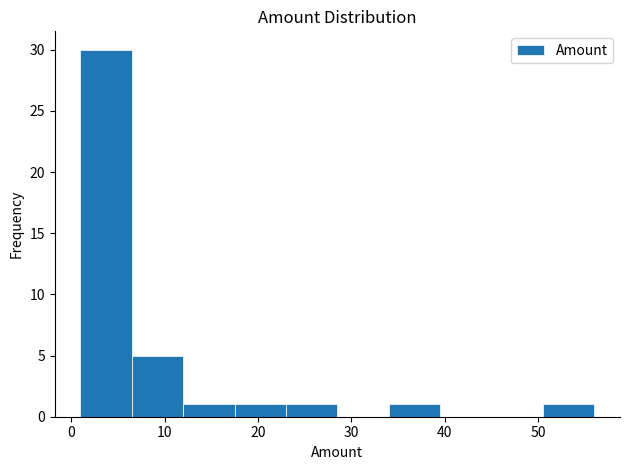

Which range on the x-axis has the tallest bar?

1.0 to 6.5